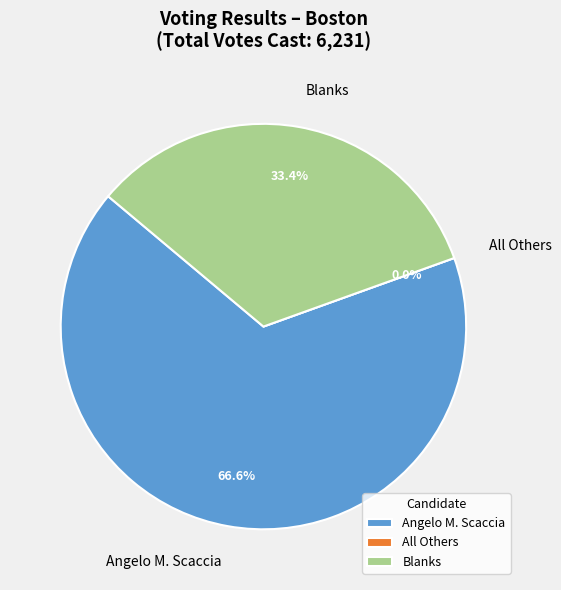

What percentage is the Angelo M. Scaccia slice, to the nearest percent?

67%